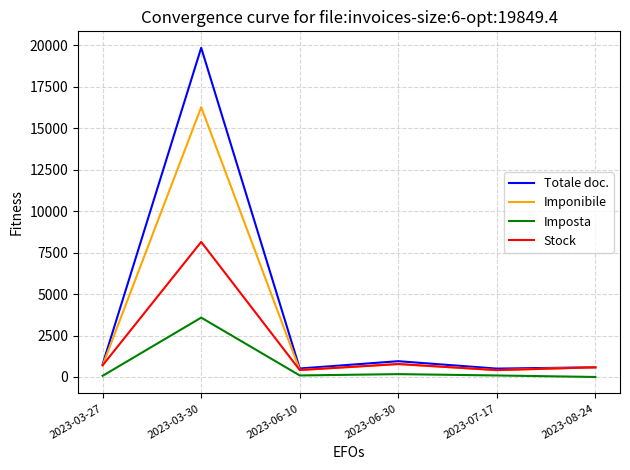

Where is Totale doc. nearest to the value 10177?

2023-06-30